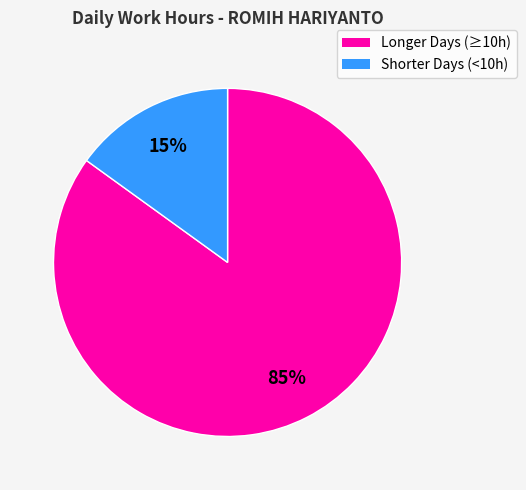

Does any single category account for the majority?

Yes